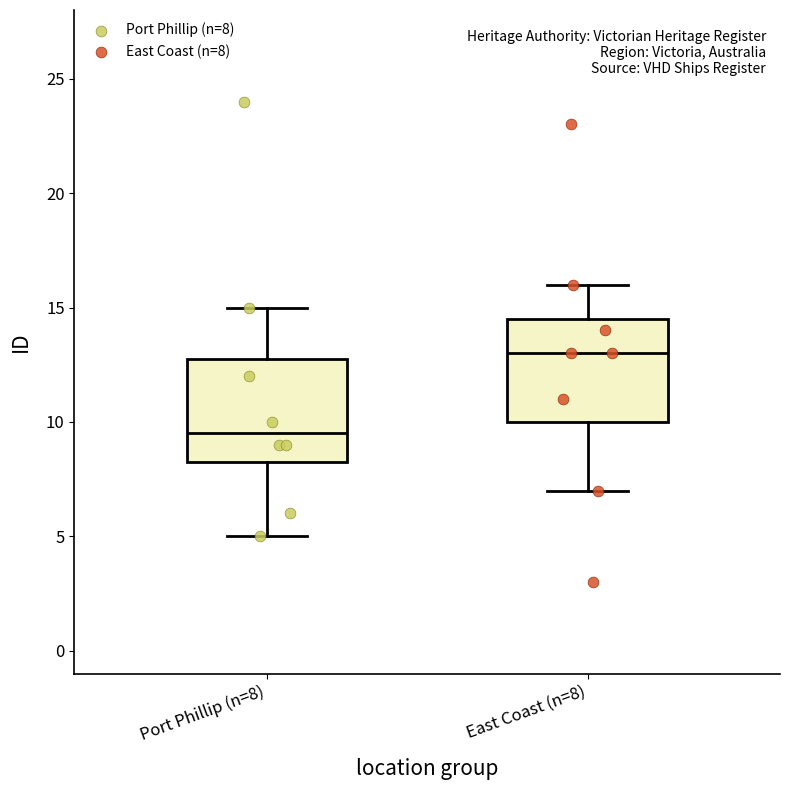

Reading left to right, read every box against the y-axis: the position of its median line, the range the box covers, and the ends of its whiskers. The values are not printed on the chart, so give them approximately, as read against the axis.

Port Phillip (n=8): median 9.5, box 8.5 to 13.0, whiskers 5.0 to 15.0
East Coast (n=8): median 13.0, box 10.0 to 14.5, whiskers 7.0 to 16.0